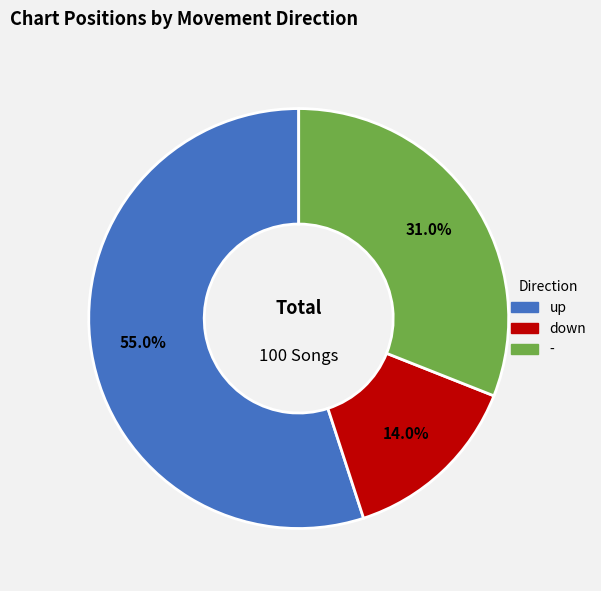

How much of the chart is everything except -?

69.0%